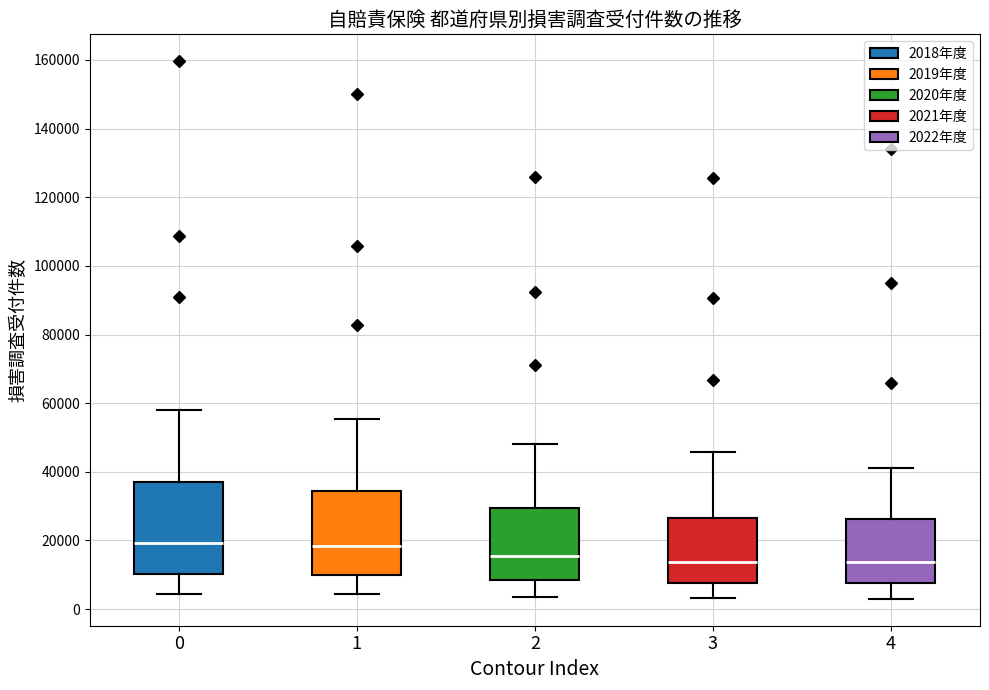

Reading left to right, read every box against the y-axis: the position of its median line, the range the box covers, and the ends of its whiskers. The values are not printed on the chart, so give them approximately, as read against the axis.

0: median 20000, box 10000 to 36000, whiskers 4000 to 58000
1: median 18000, box 10000 to 34000, whiskers 4000 to 56000
2: median 16000, box 8000 to 30000, whiskers 4000 to 48000
3: median 14000, box 8000 to 26000, whiskers 4000 to 46000
4: median 14000, box 8000 to 26000, whiskers 2000 to 42000